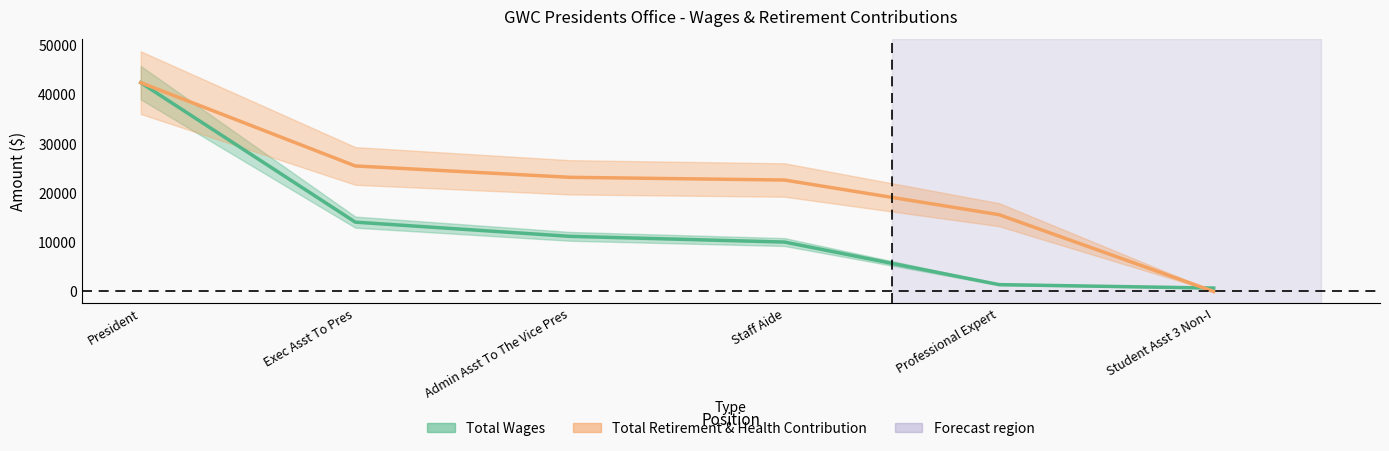

What is the difference between the second highest and minimum values in the Total Wages series?

13398.2